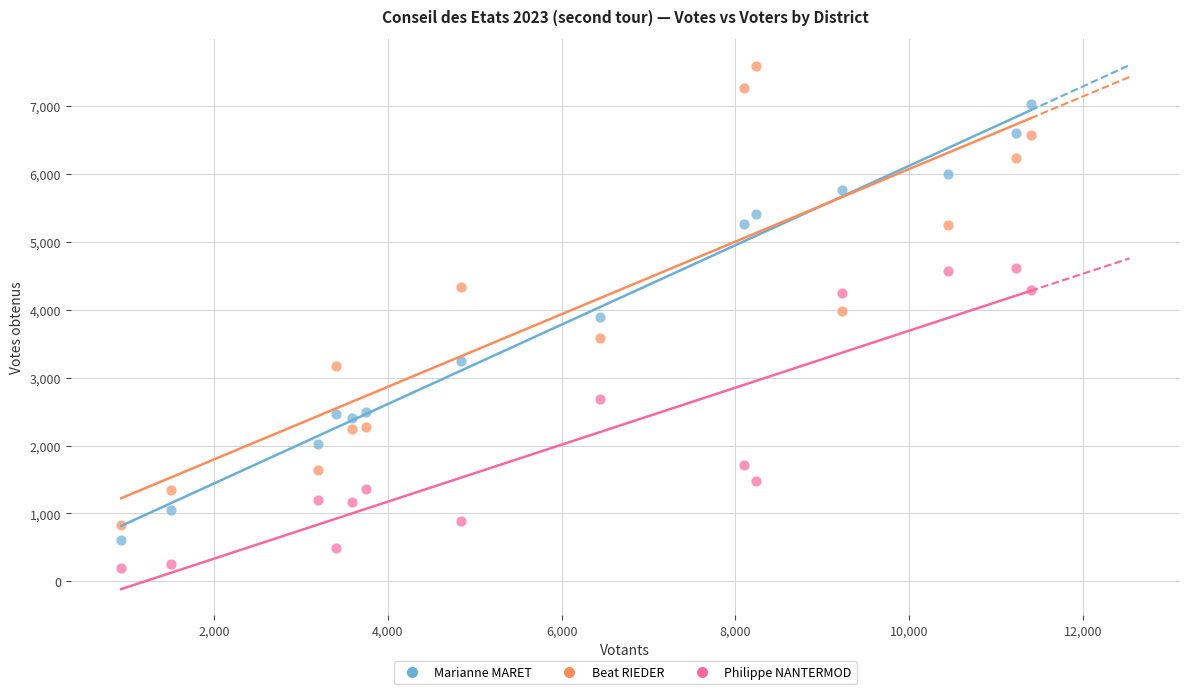

Across all data points, what is the range of X values (max minus min)?

10468